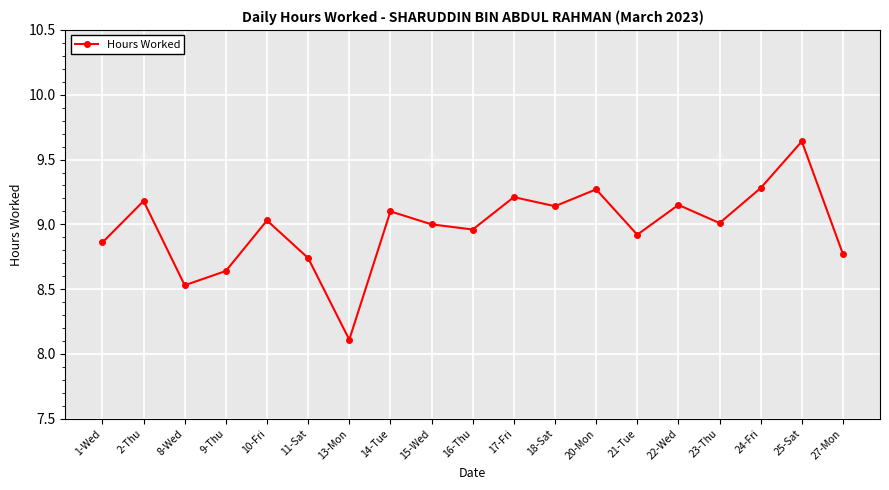

Does the chart display data point markers on the line(s)?

Yes